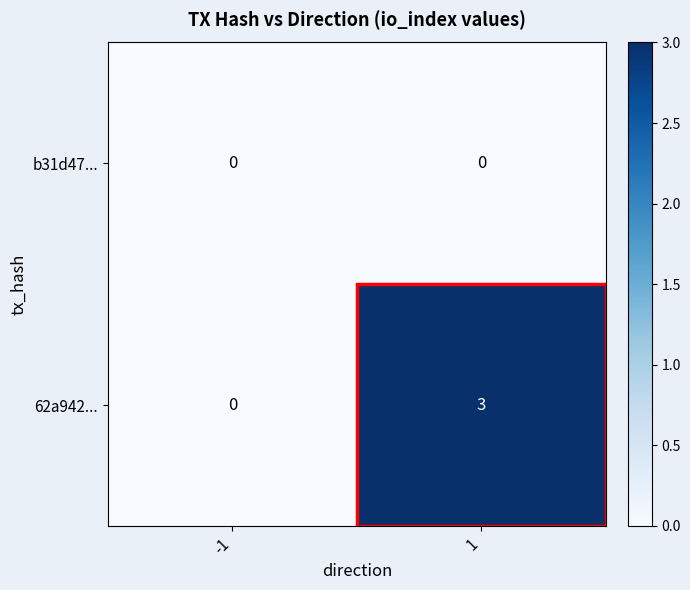

Which label corresponds to the largest value in the chart?

1